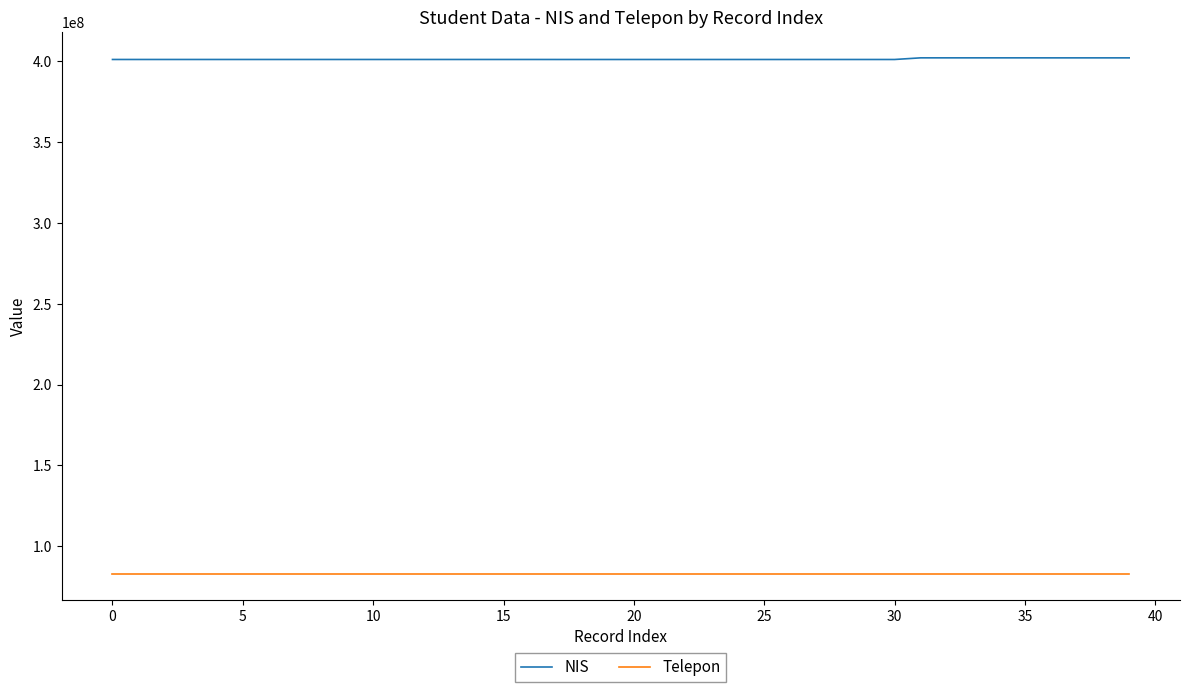

What is the difference between the maximum and minimum values in the NIS series?

1020005